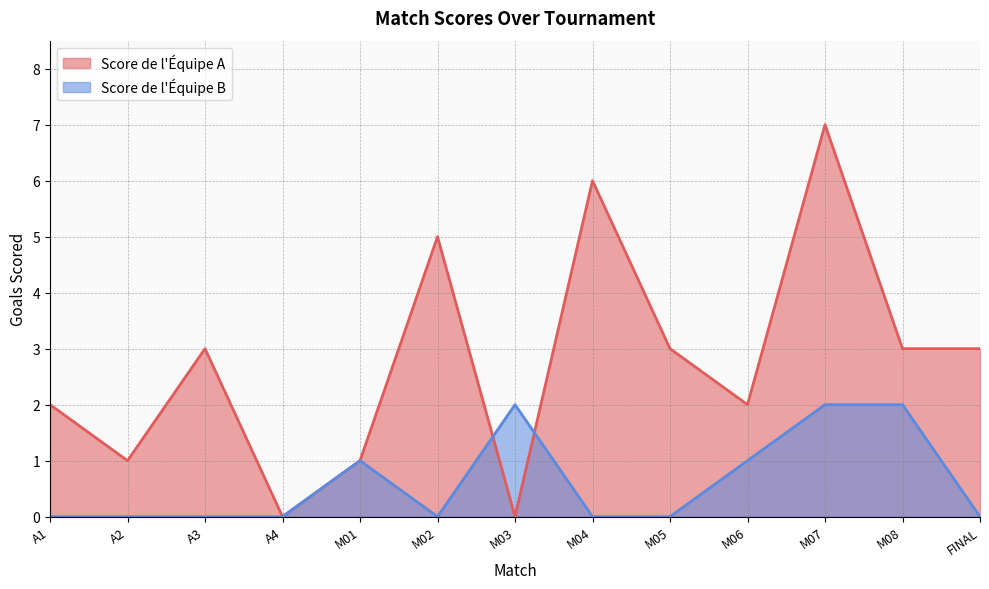

What is the difference between the second highest and minimum values in the Score de l'Équipe A series?

6